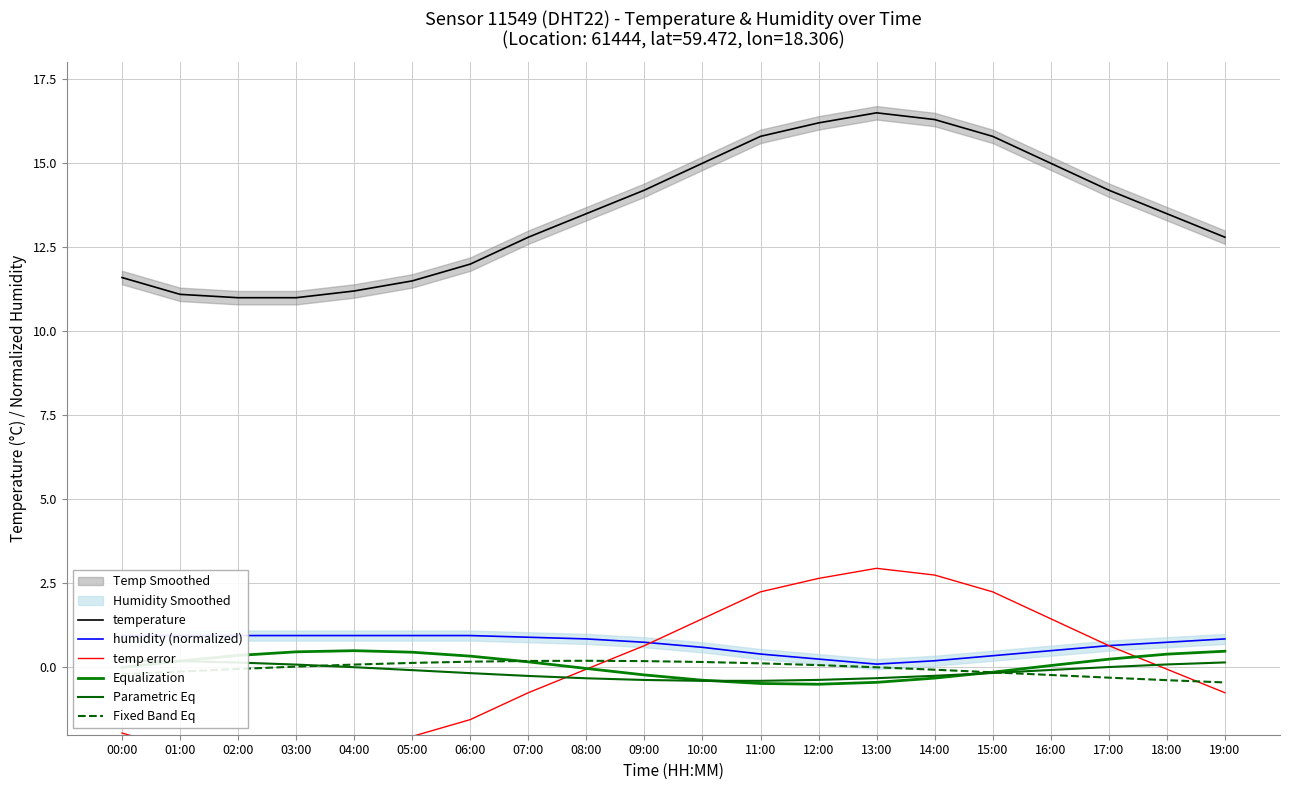

What position from the left is 10:00?

11